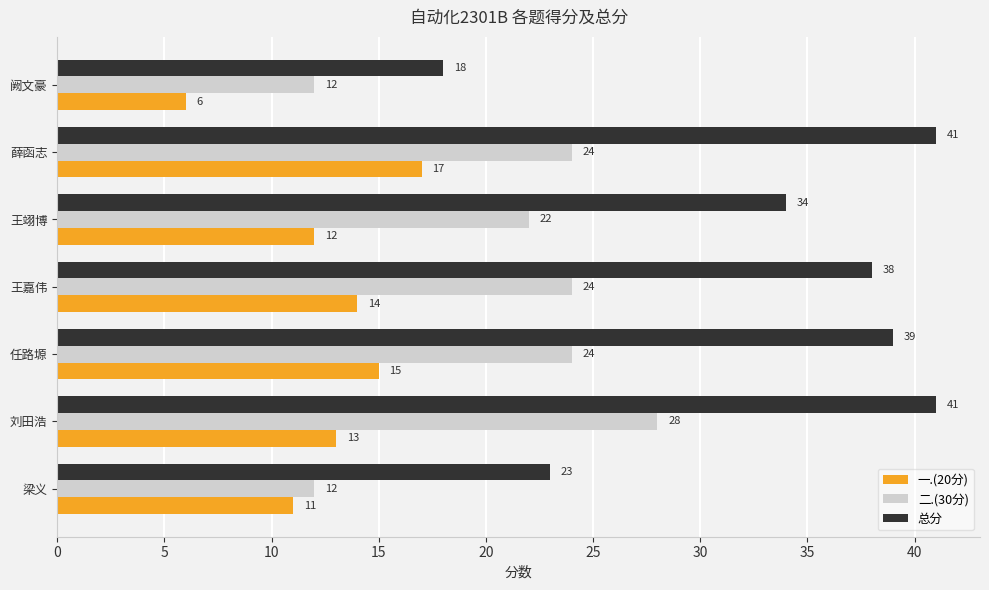

List the series in order of their overall mean, highest first.

总分, 二.(30分), 一.(20分)